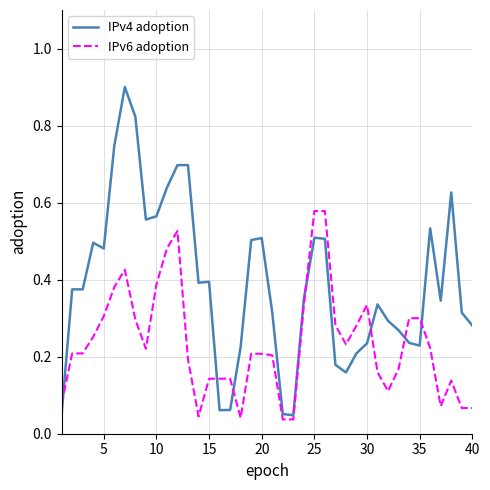

What is the maximum value for IPv4 adoption?

0.9